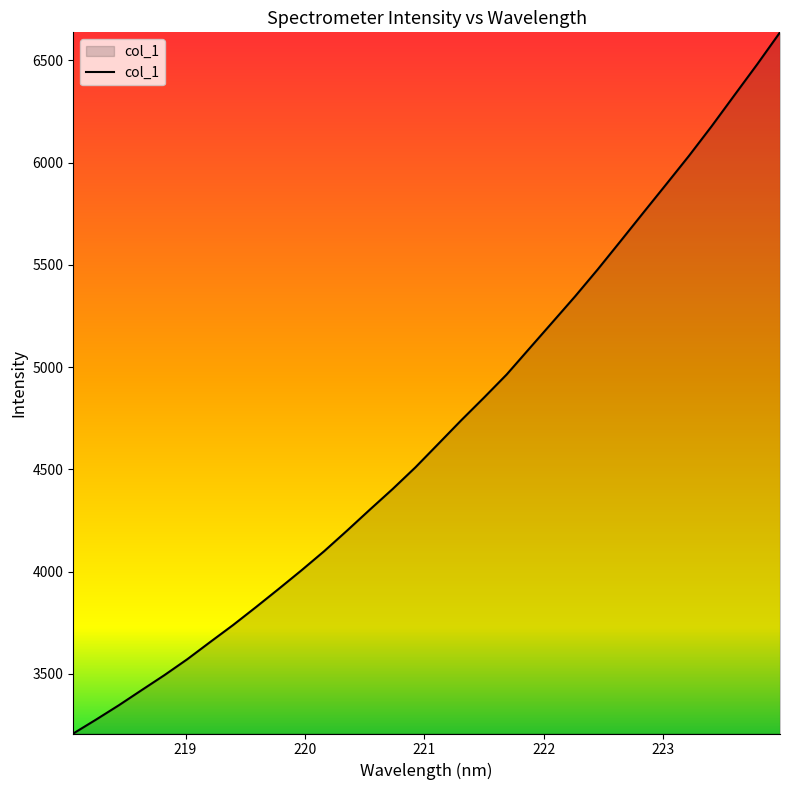

What is the average value?

4694.4